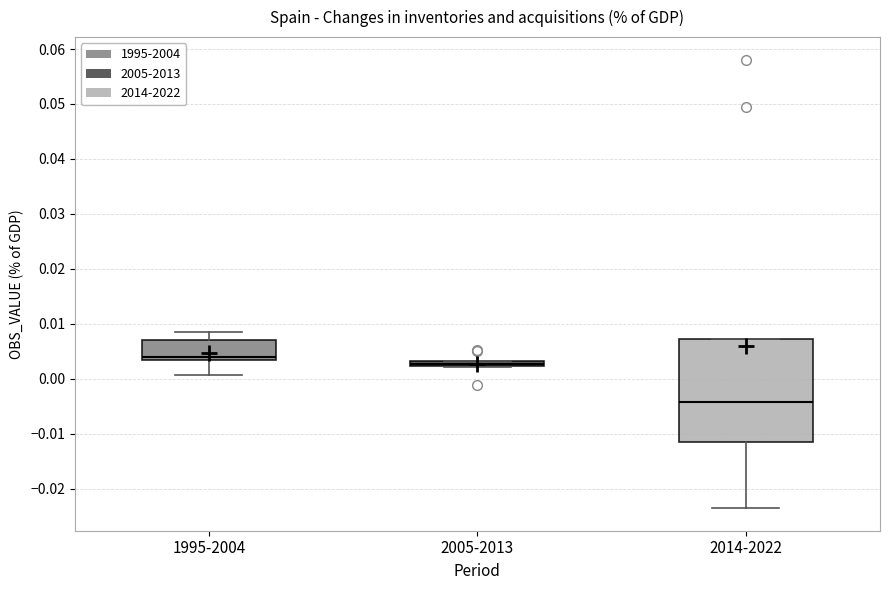

Which box's median line is the lowest?

2014-2022